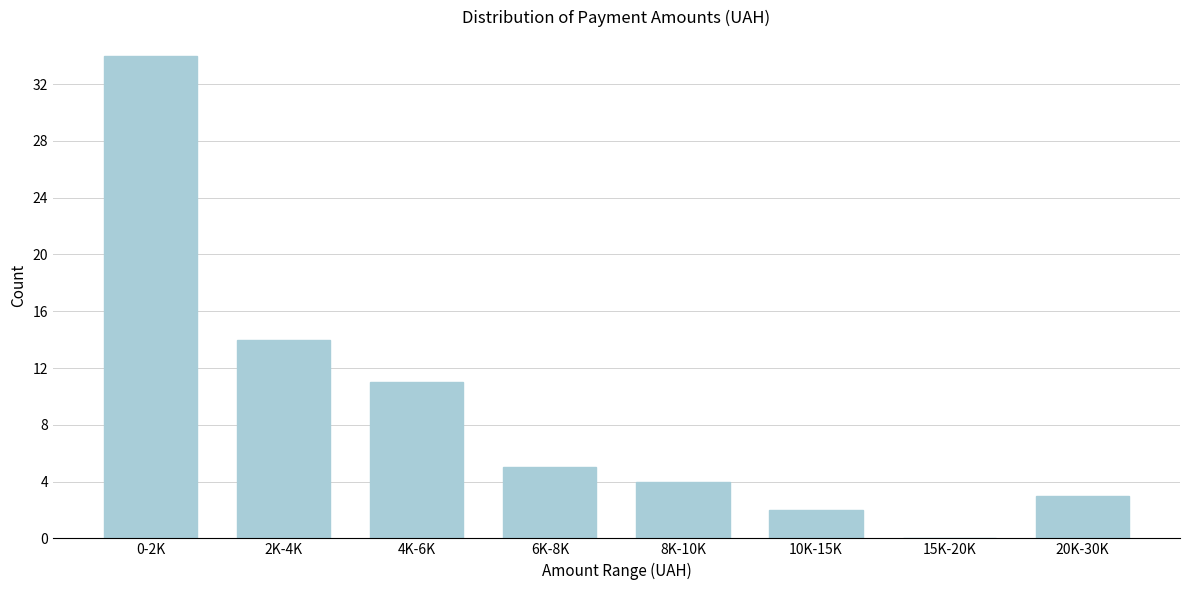

Reading left to right, what are all the values shown in this chart?

0-2K=34	2K-4K=14	4K-6K=11	6K-8K=5	8K-10K=4	10K-15K=2	15K-20K=0	20K-30K=3